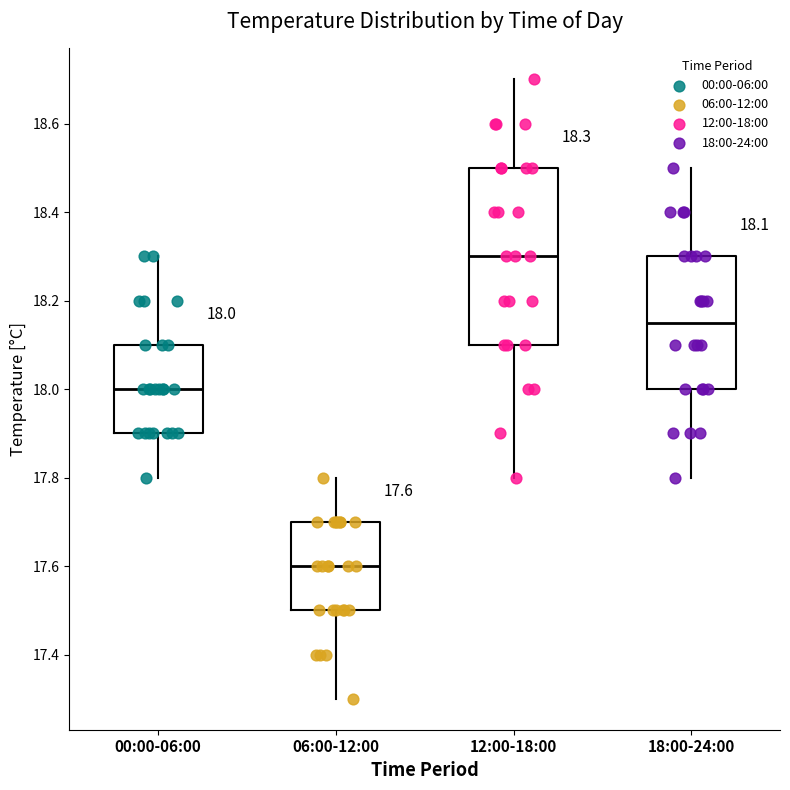

Comparing the boxes themselves (not the whiskers), which one is the tallest?

12:00-18:00